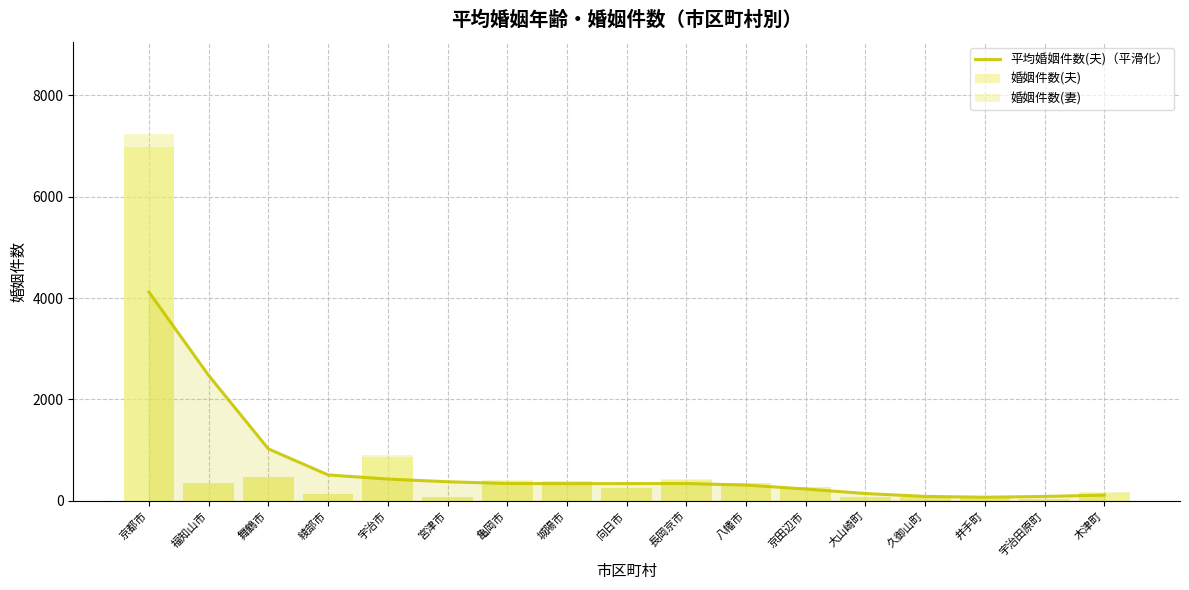

What is the total value across all series at 城陽市?

1118.0